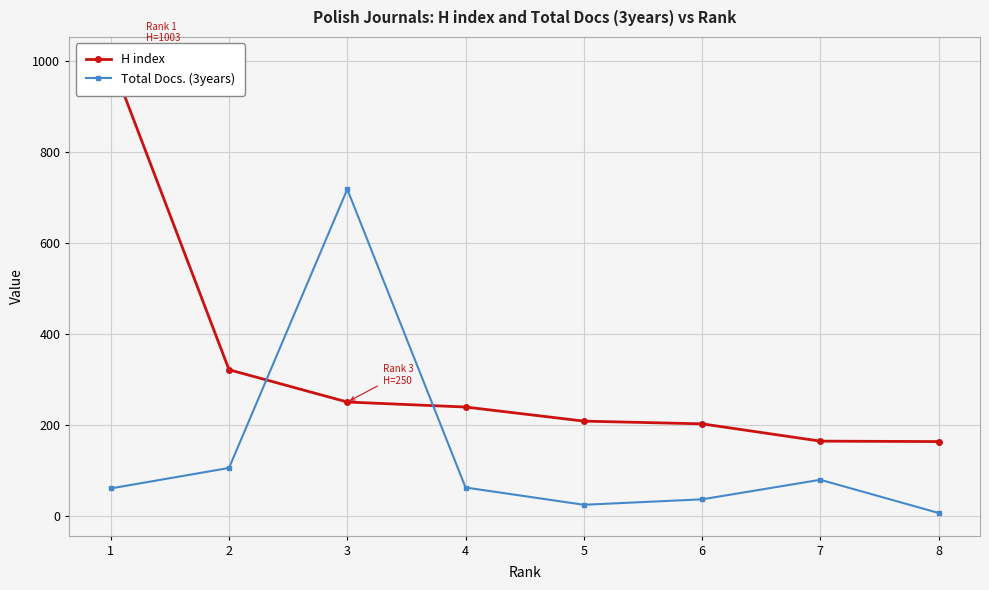

How many categories are shown in the chart?

8